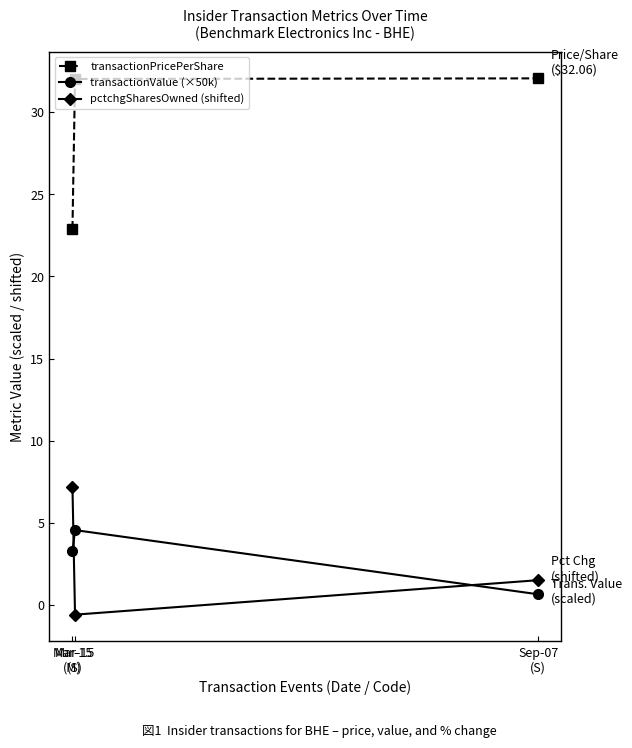

How many lines are shown in the chart?

3